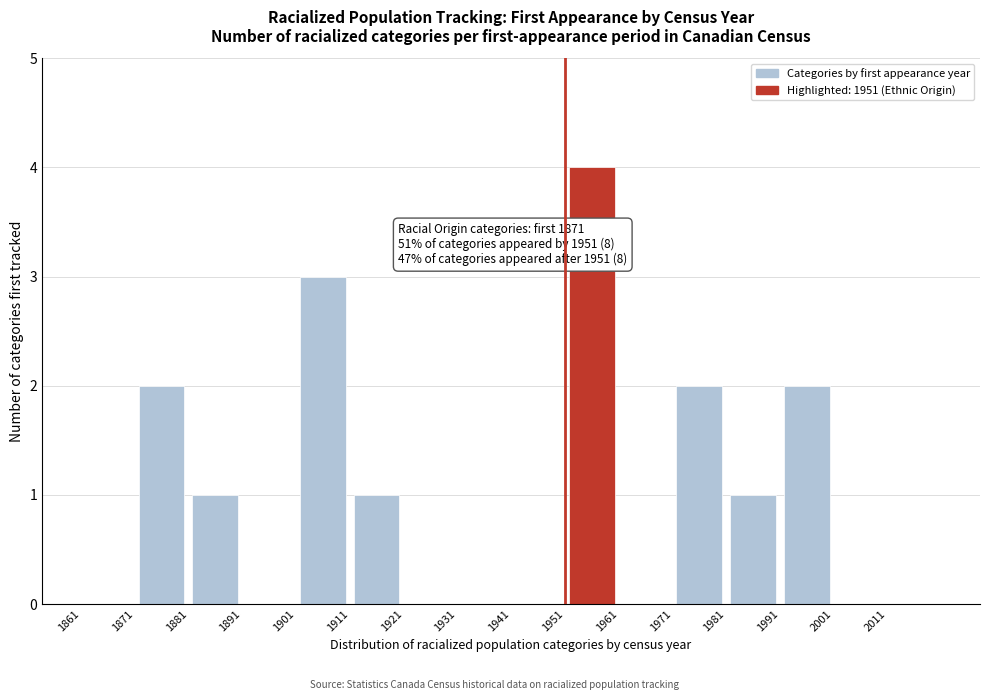

Which range on the x-axis has the tallest bar?

1951 to 1961